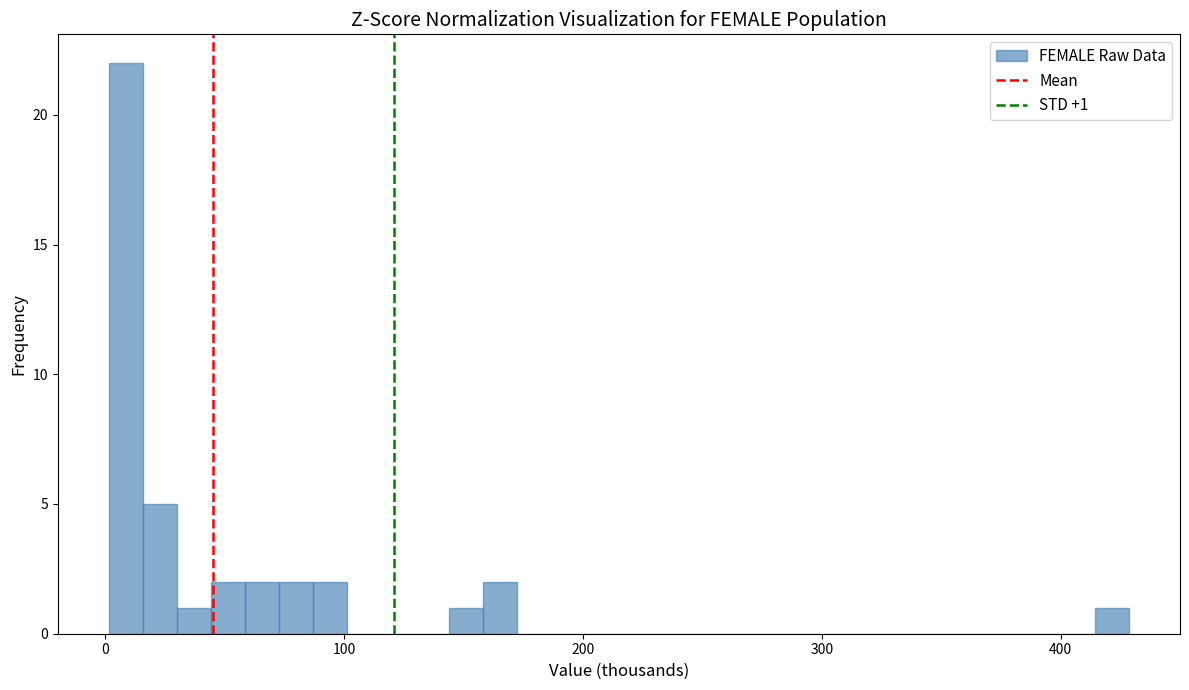

Read against the x-axis, roughly where is the centre of the tallest bar?

10